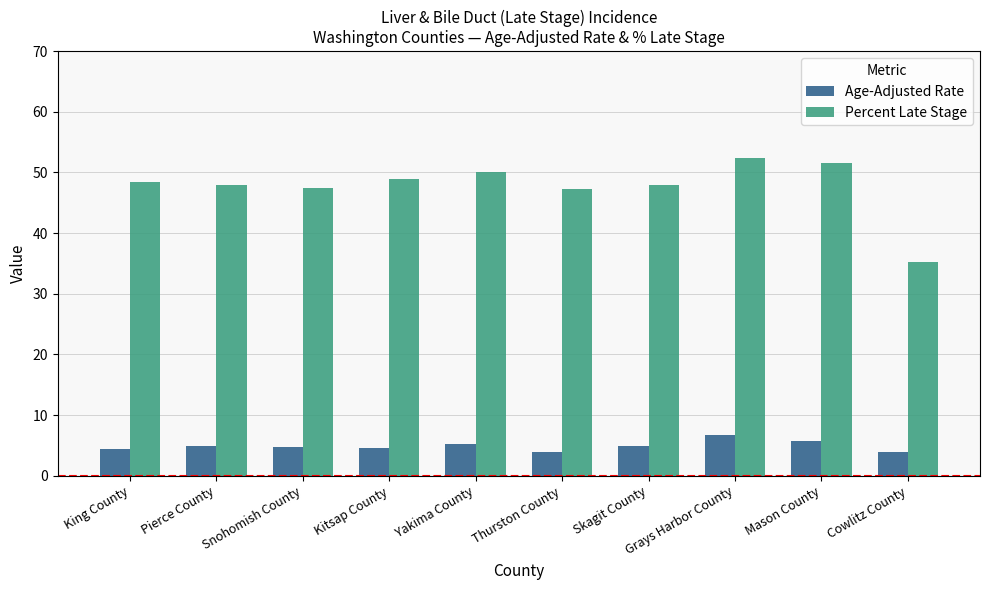

Are the bars horizontal?

No